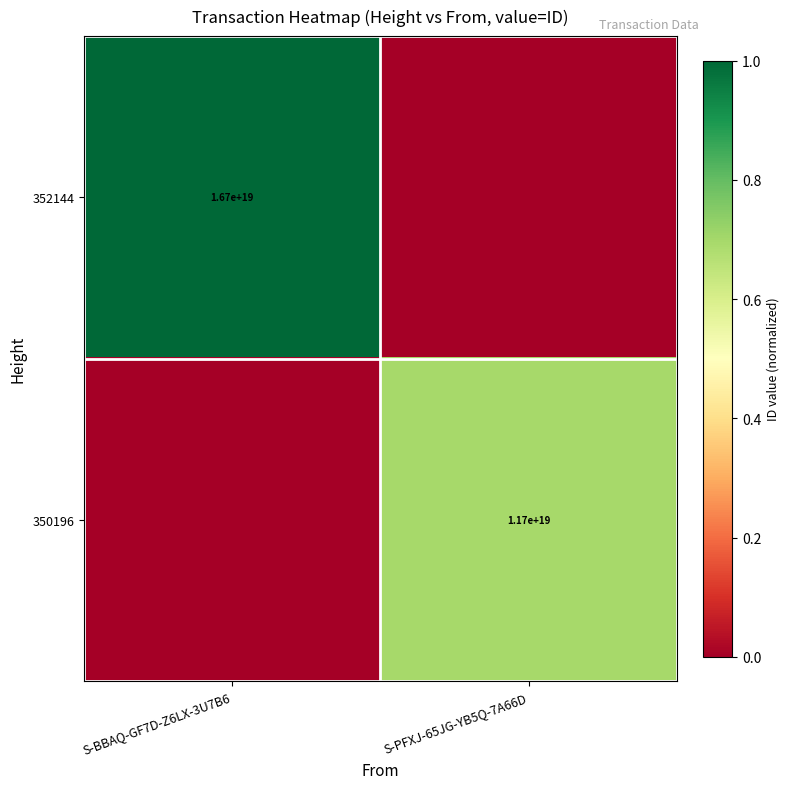

The 350196 series shows 11700000000000000000 at S-PFXJ-65JG-YB5Q-7A66D. True or false?

True